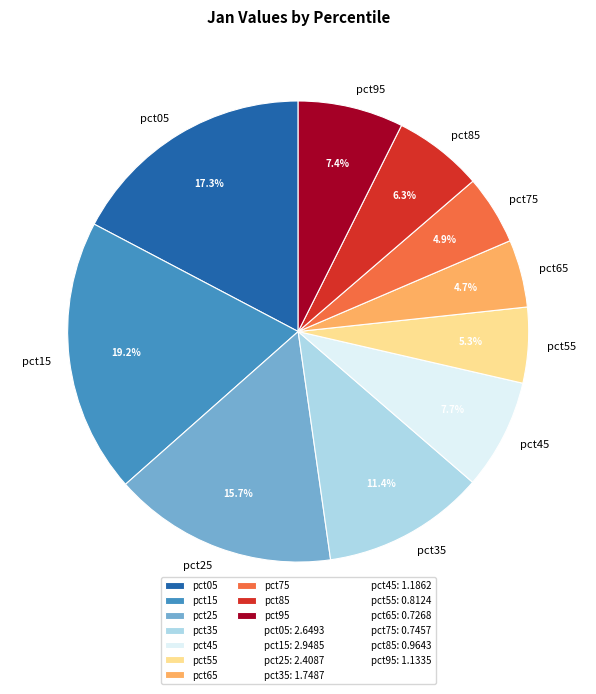

The pct85 slice represents 11% of the pie. True or false?

False